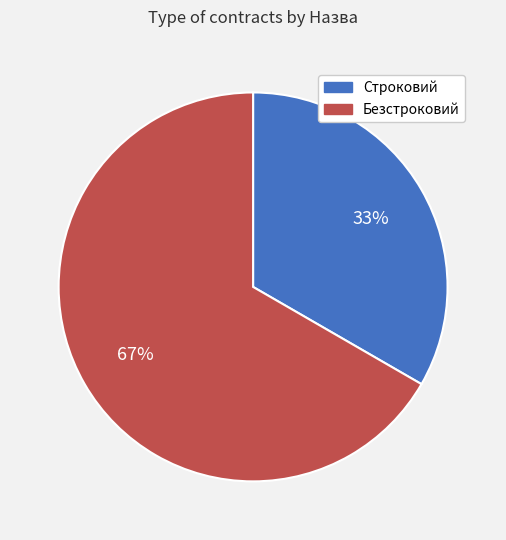

How many slices are in this pie chart?

2